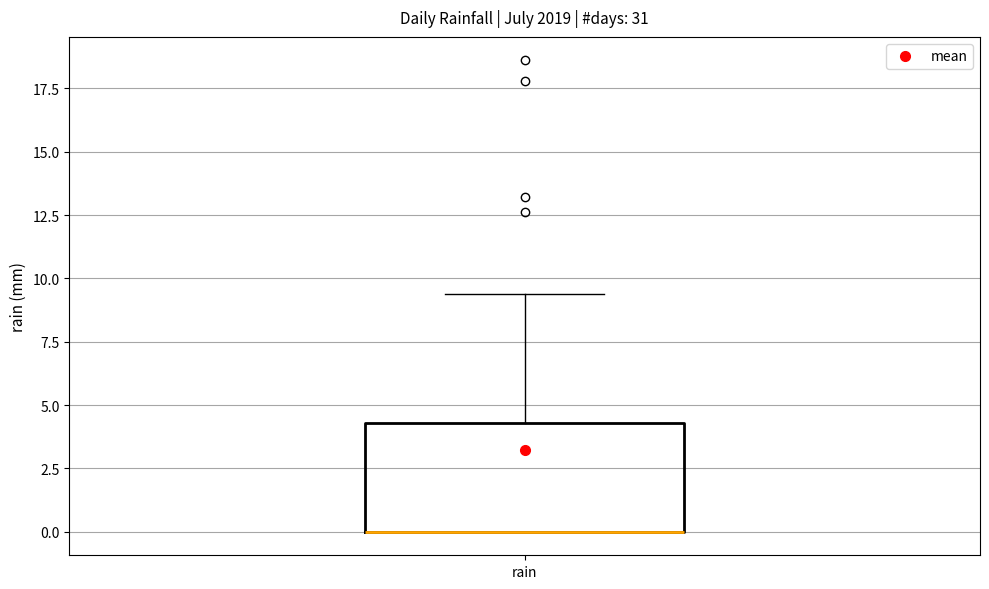

Transcribe this box plot: give where the median line is, the range the box spans, and where the two whiskers end, as read against the y-axis. The values are not printed on the chart, so give them approximately, as read against the axis.

median 0.0 (drawn on the box's lower edge), box 0.0 to 4.5, whiskers 0.0 to 9.5